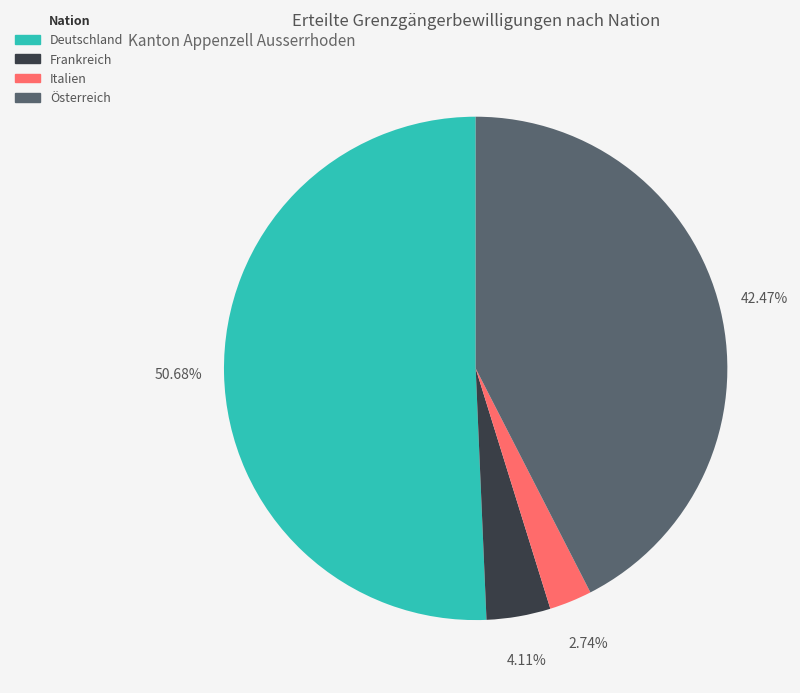

What percentage is the Frankreich slice, to the nearest percent?

4%